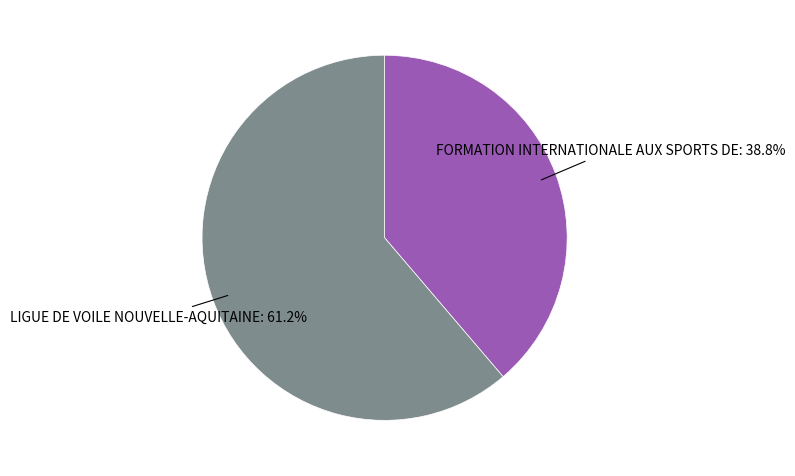

To the nearest percent, what is the difference between the largest and smallest slice percentages?

22%